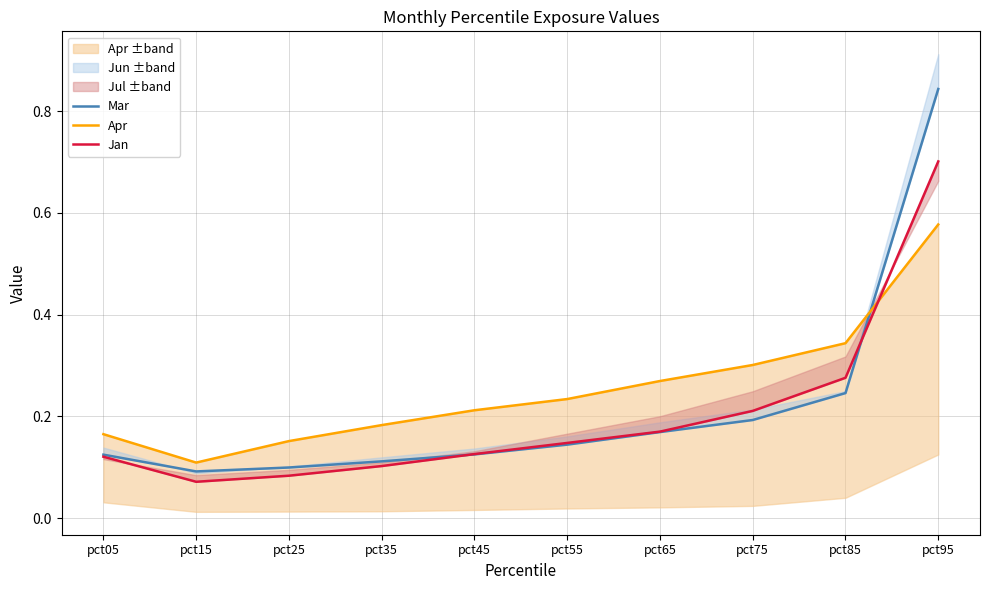

Which series has the largest range (max minus min)?

Mar